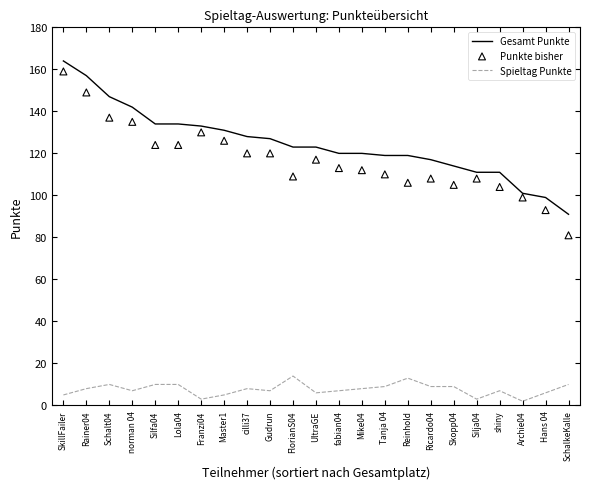

Which series reaches the maximum Y coordinate?

Gesamt Punkte